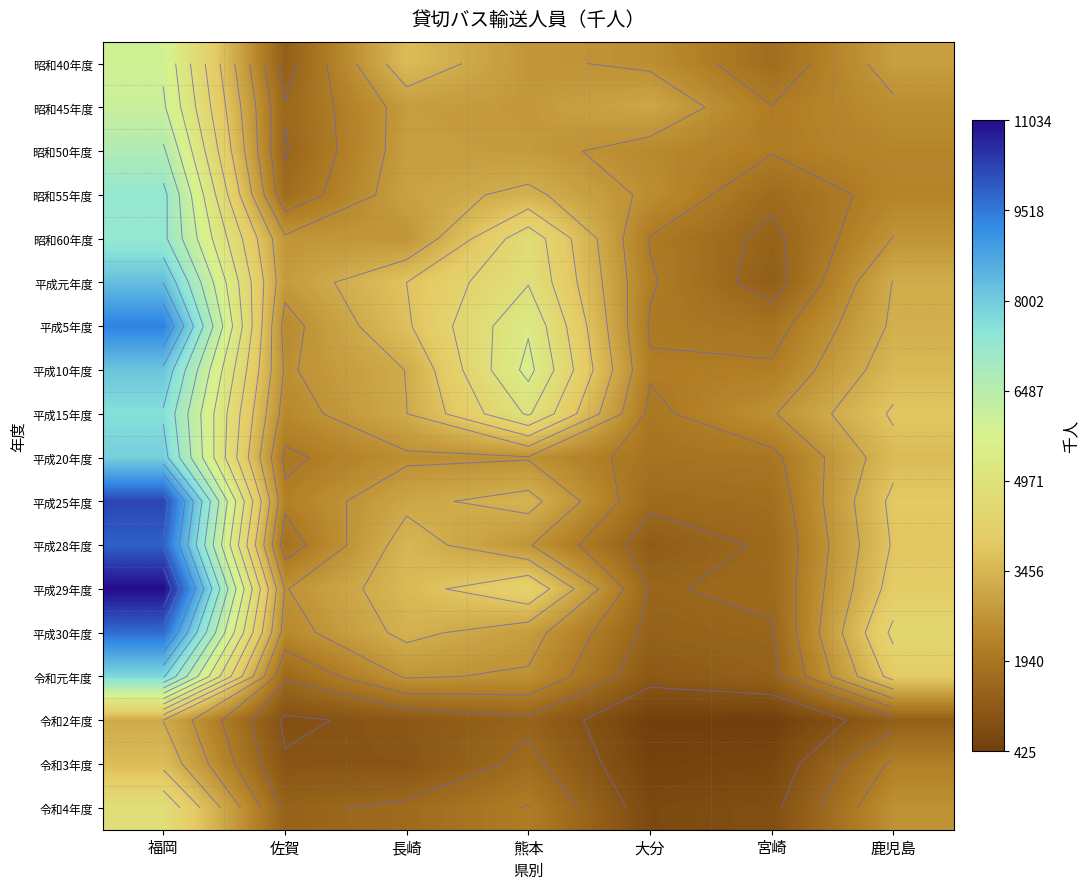

Is the value of 平成30年度 at 福岡 greater than the value of 平成5年度 at 熊本?

Yes